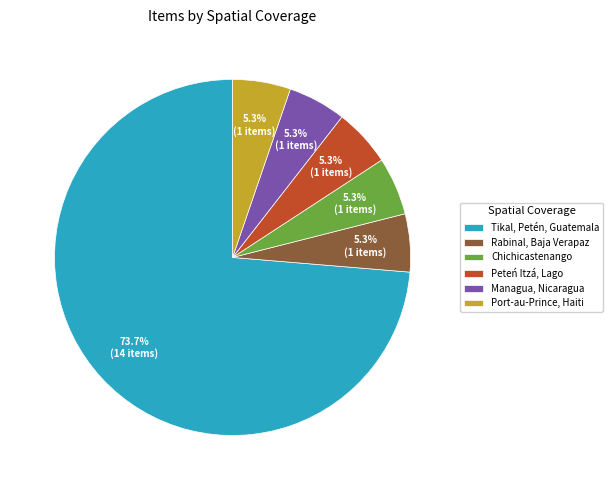

Which slice represents more than half of the pie?

Tikal, Petén, Guatemala